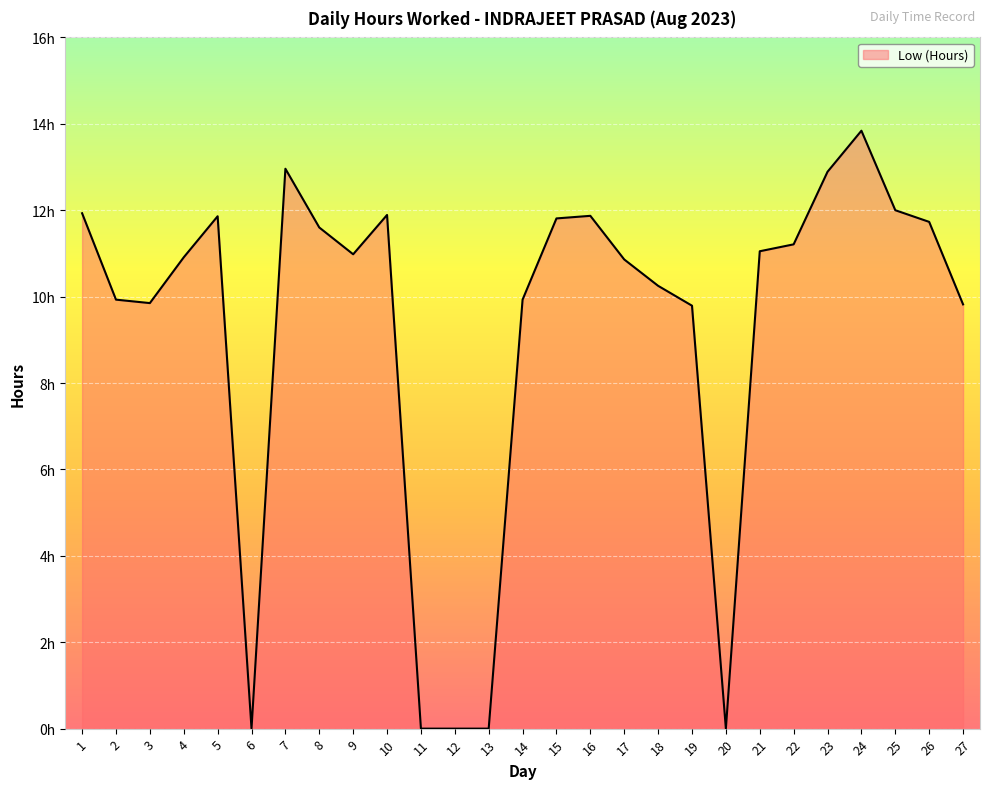

Which label corresponds to the smallest value in the chart?

6